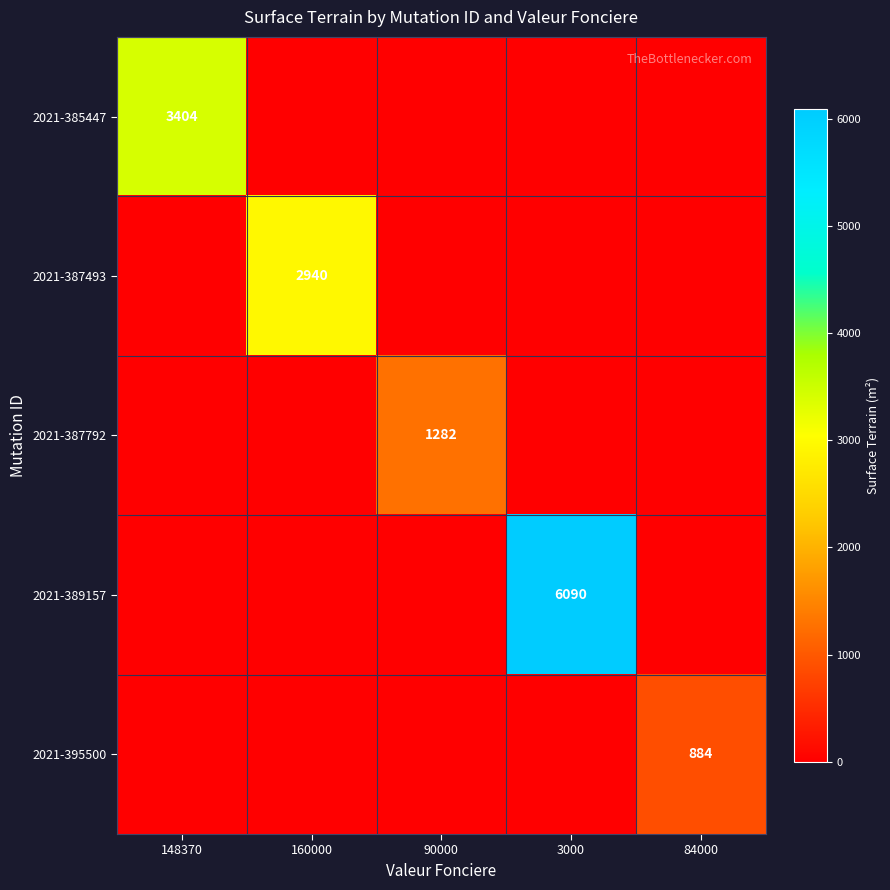

True or false: 2021-389157 has a value of 6090 at 3000.

True